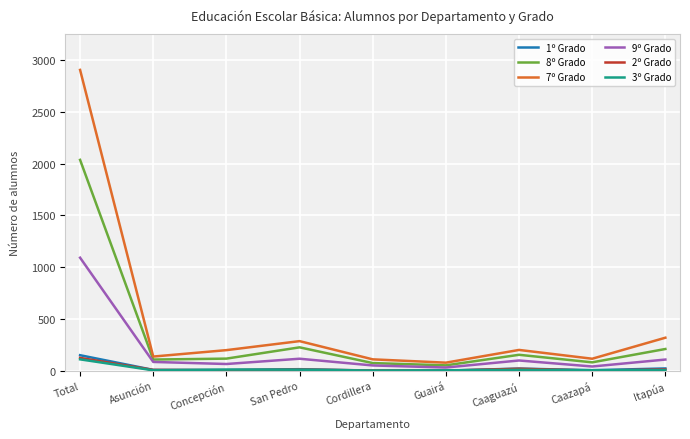

Which series has the widest spread of values?

7º Grado